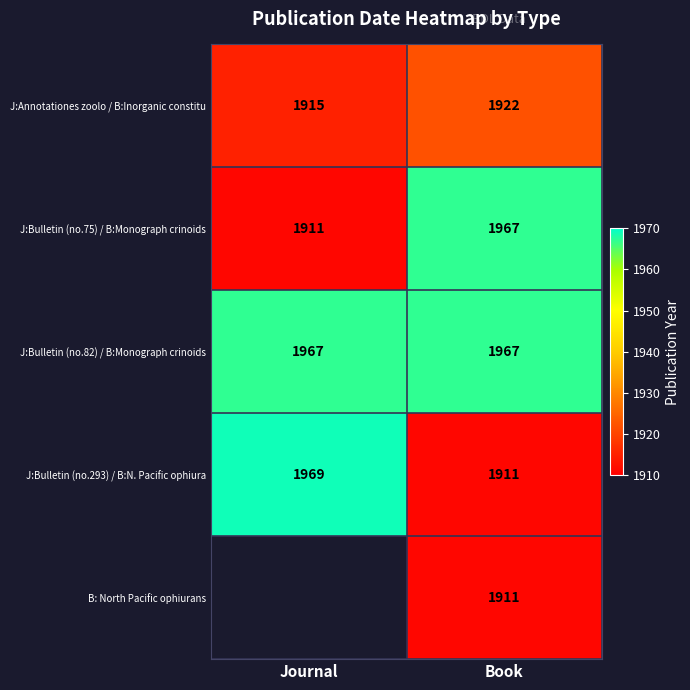

What is the difference between the maximum and minimum values in the J:Annotationes zoolo / B:Inorganic constitu series?

7